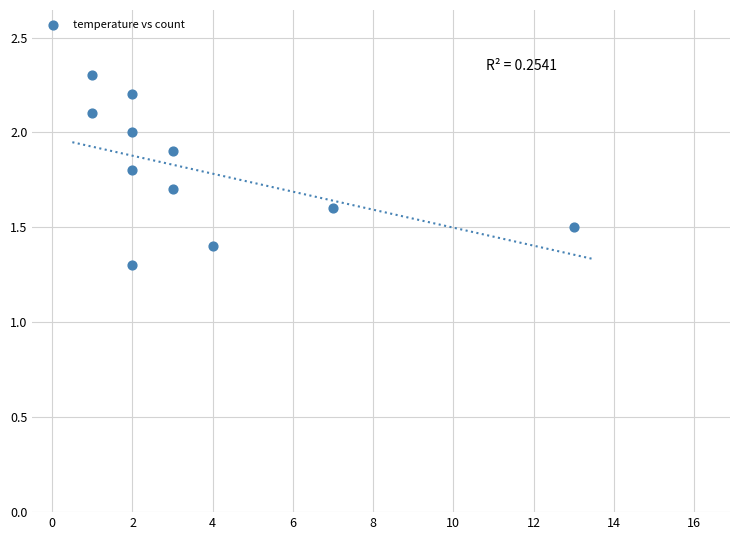

What Y value in the scatter plot is closest to 1?

1.3